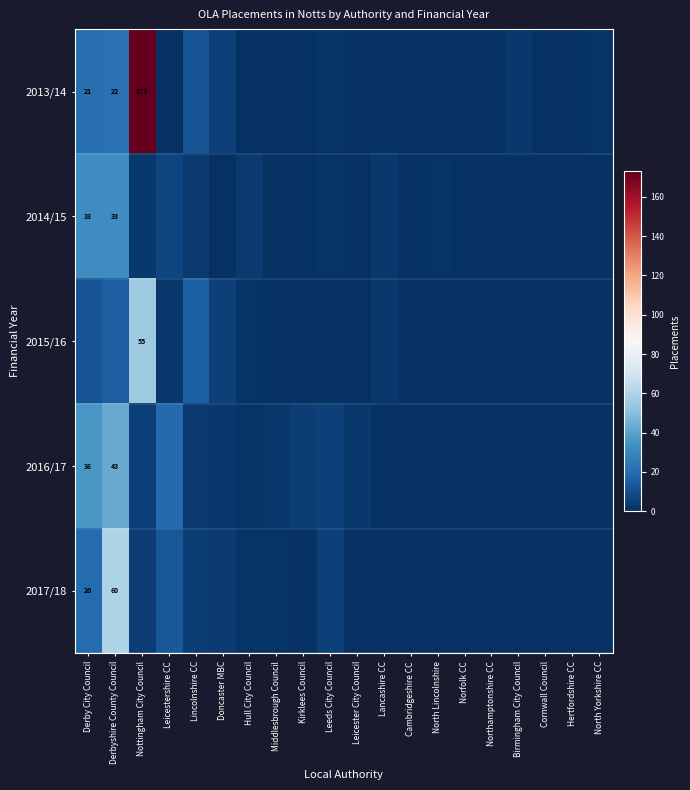

How many distinct data groups are displayed?

5